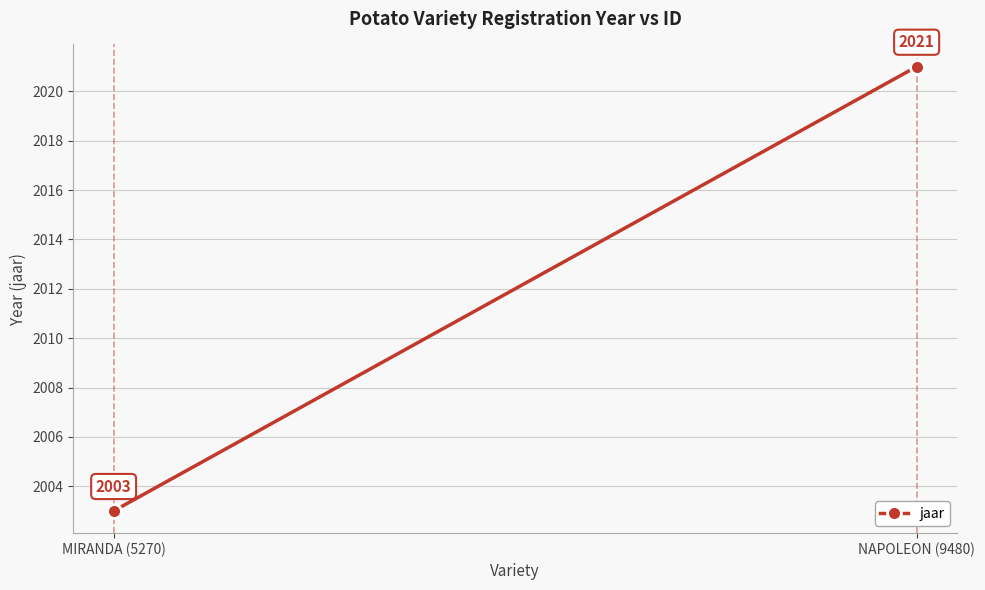

What is the label of the 1st point from the left?

MIRANDA (5270)